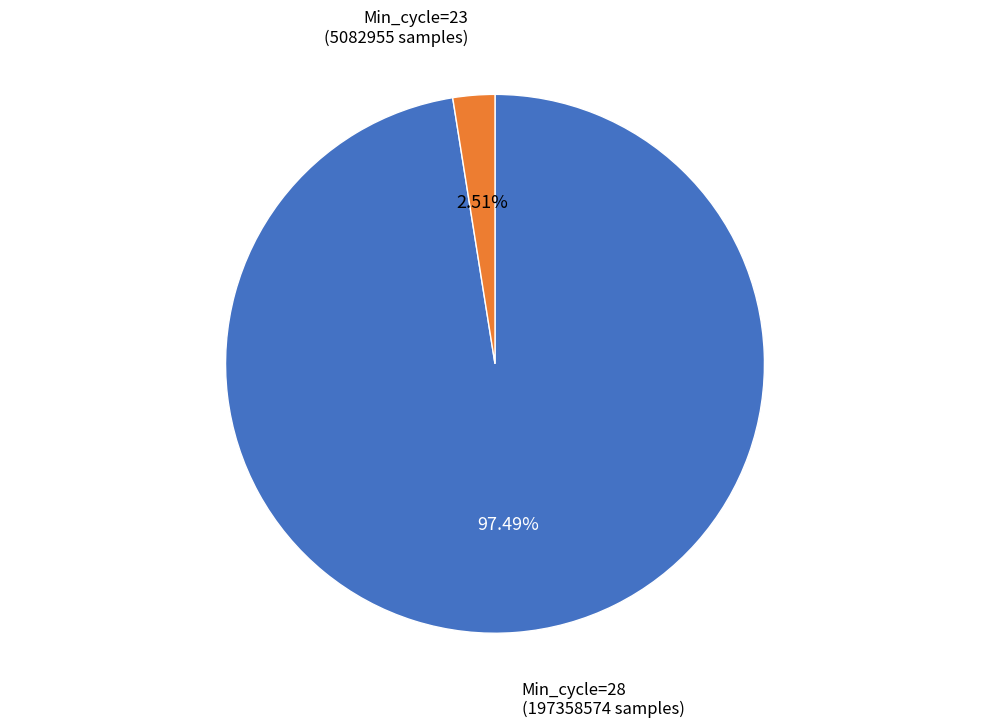

Does any single category account for the majority?

Yes